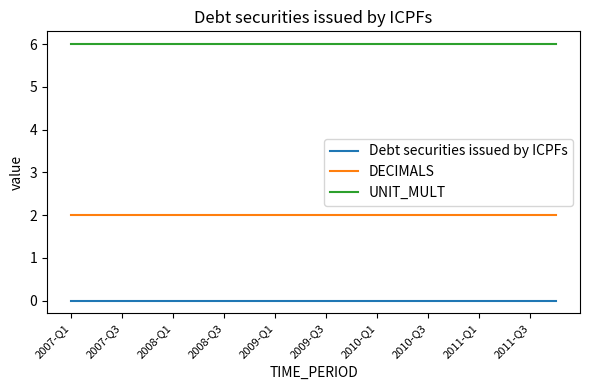

Which series has the largest total across all categories?

UNIT_MULT